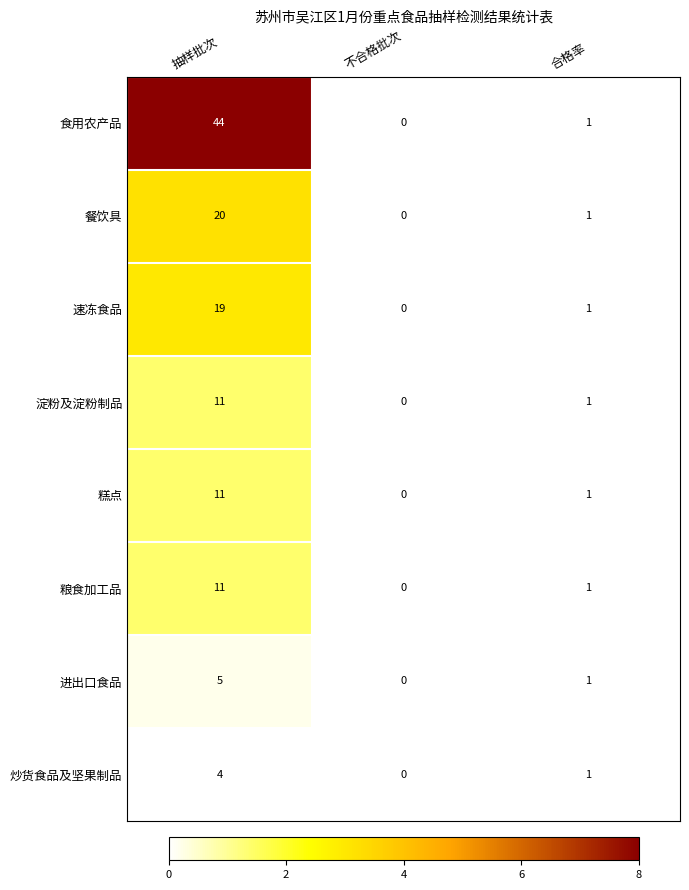

Is it true that 糕点 equals 0 at 合格率?

False